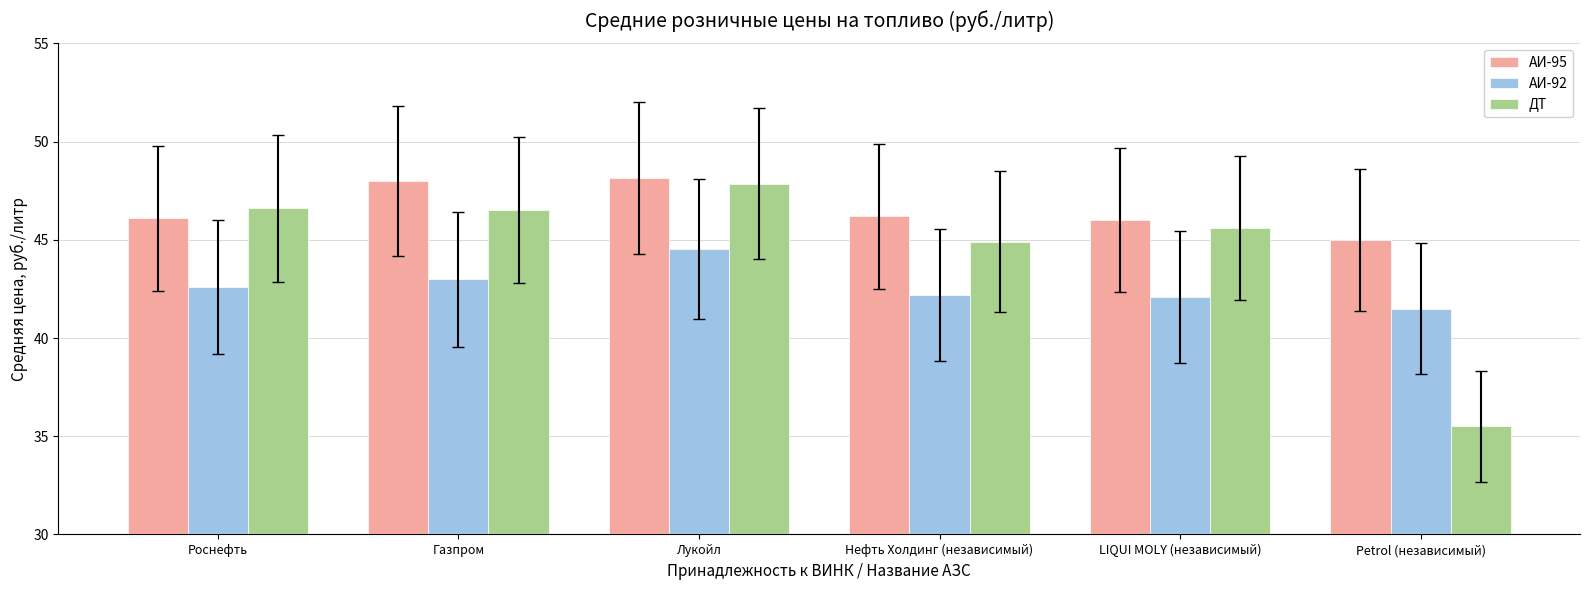

List the series in order of their overall mean, highest first.

АИ-95, ДТ, АИ-92